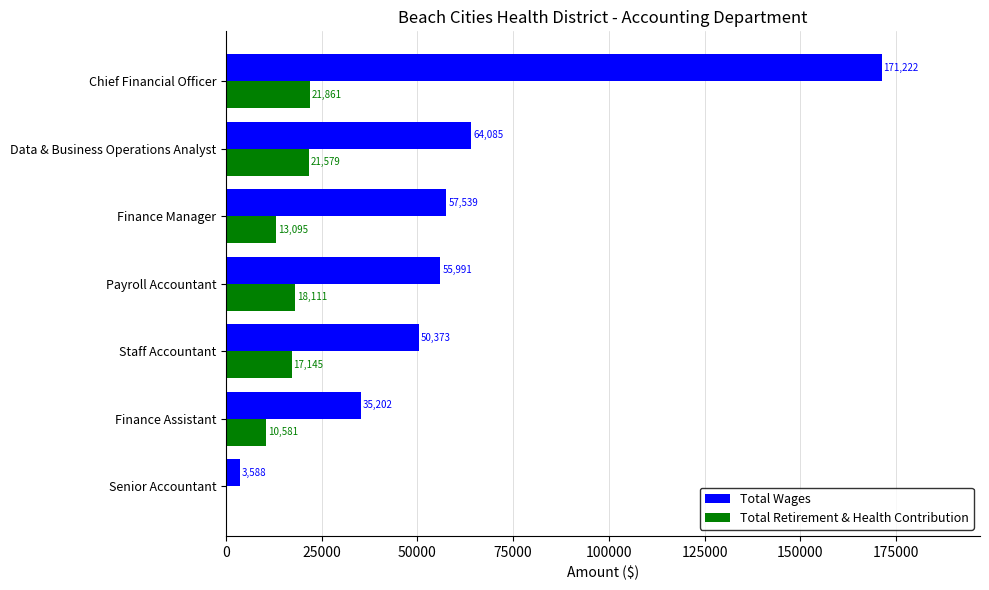

What is the sum of all Total Wages values?

438000